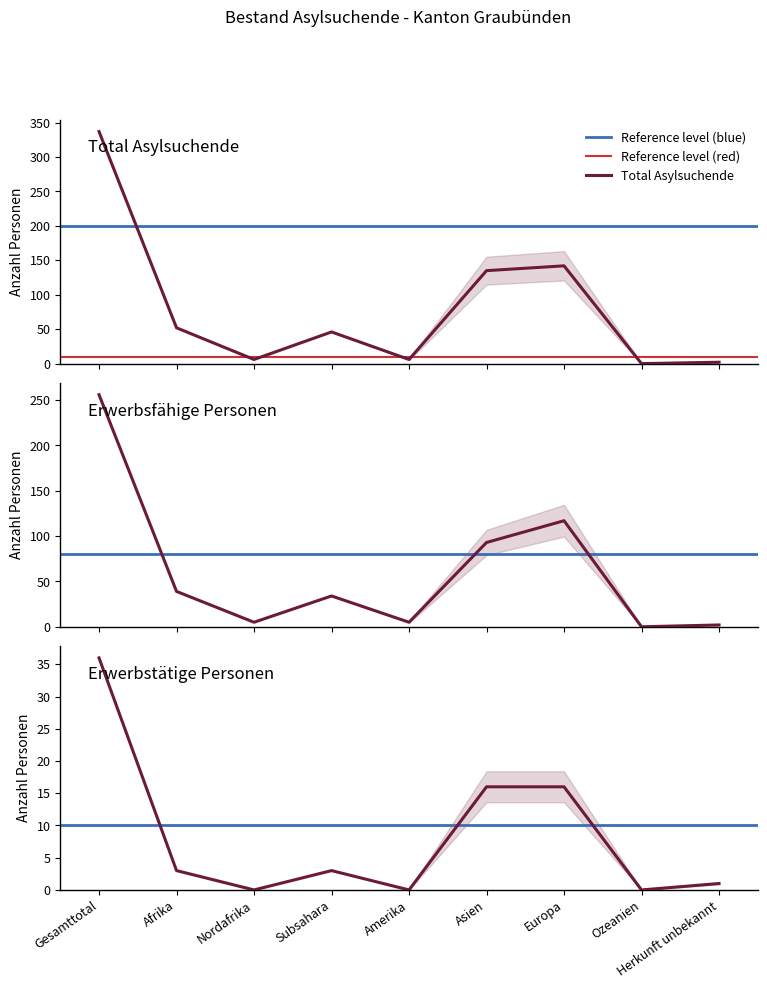

What position from the right is Gesamttotal?

9